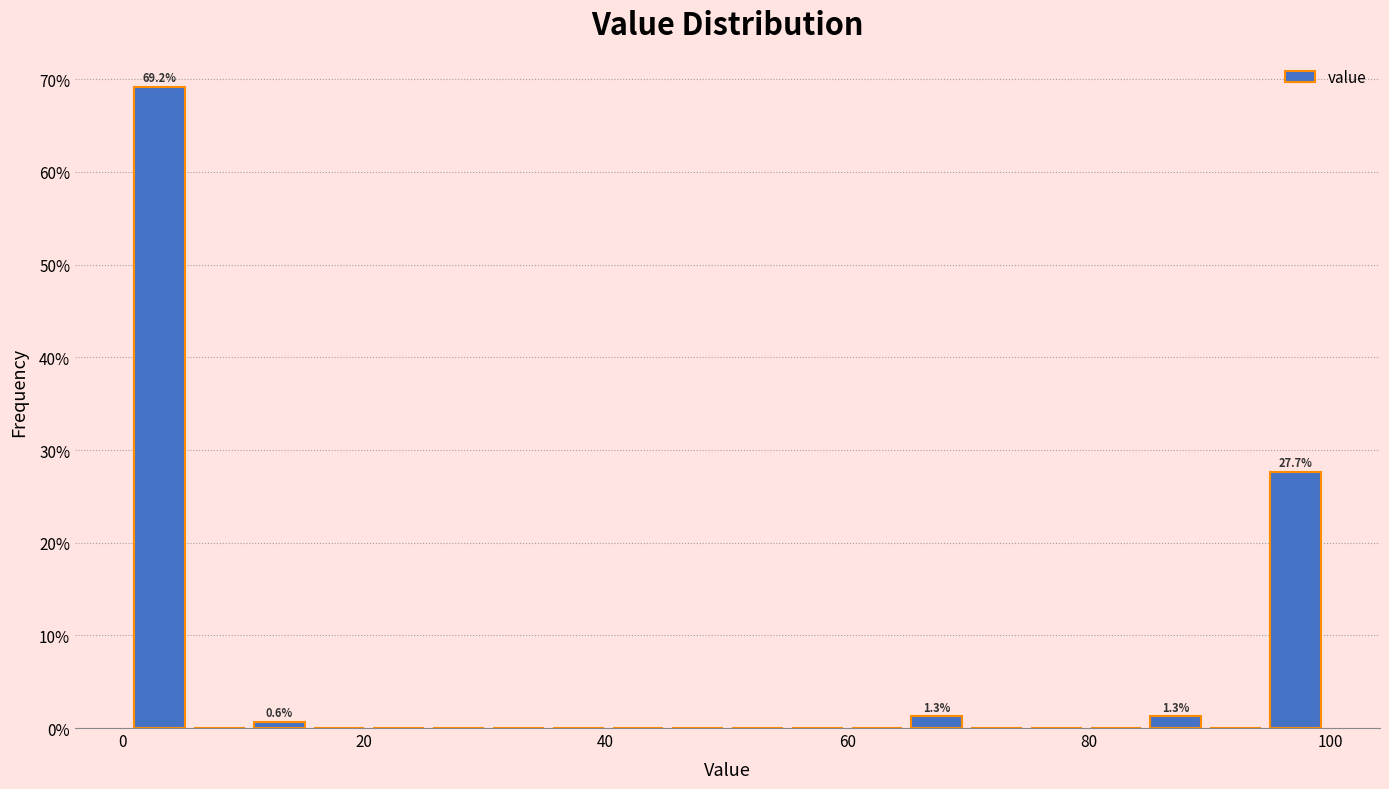

Around what value on the x-axis is the tallest bar? Give the approximate position of its centre, as read against the axis.

4